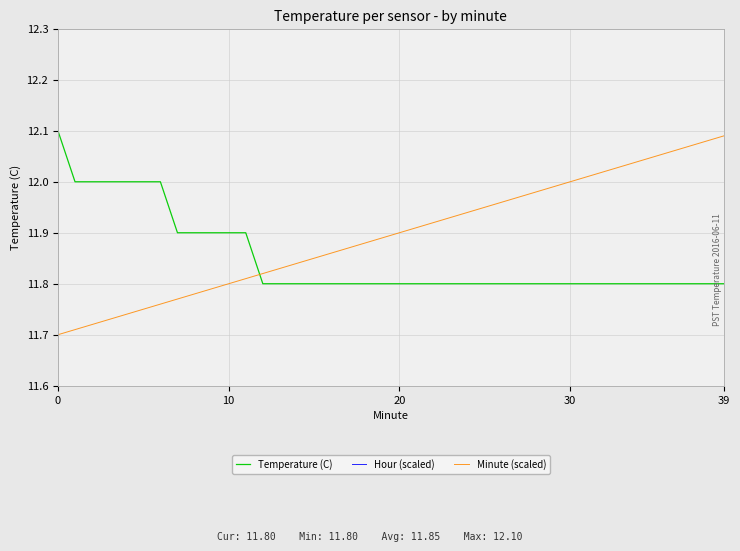

At how many categories does at least one series exceed 4?

40